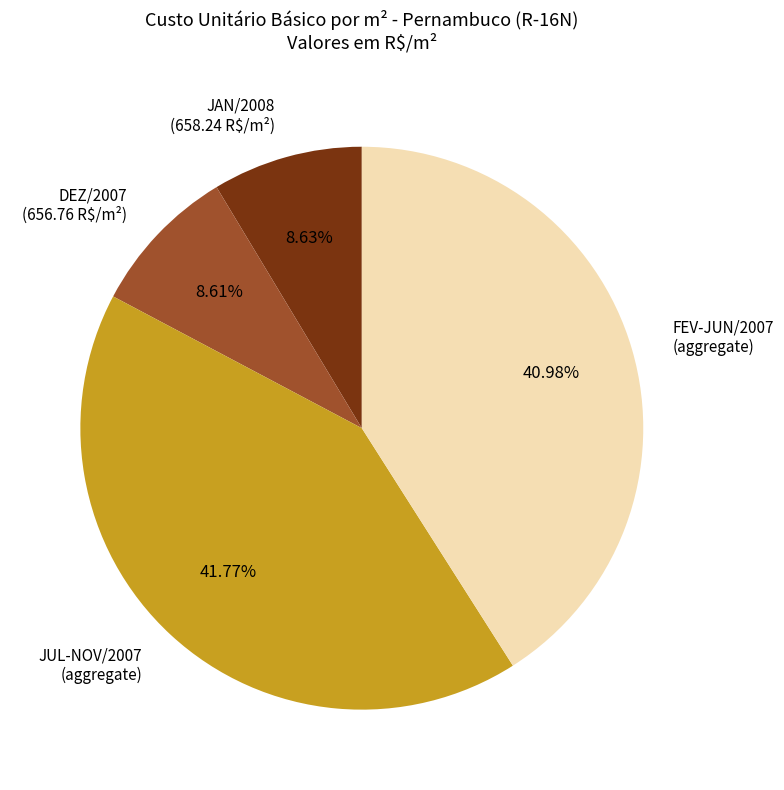

Which has a higher value, FEV-JUN/2007 (aggregate) or JUL-NOV/2007 (aggregate)?

JUL-NOV/2007 (aggregate)